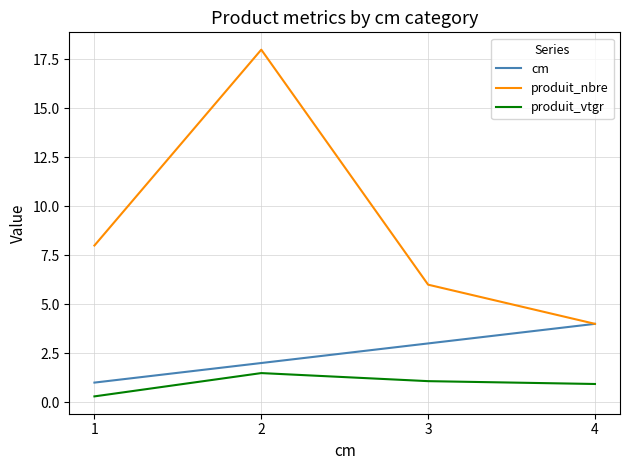

The value of produit_vtgr at 2 is 1.5. True or false?

True